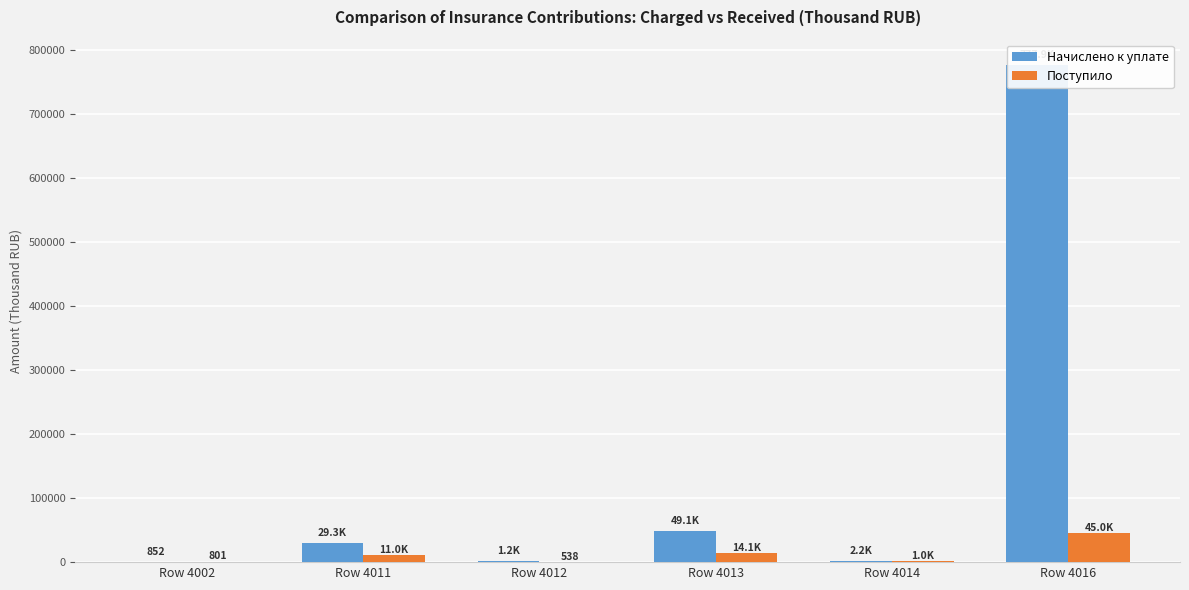

Reading left to right, what are all the values shown in this chart?

Начислено к уплате: 852	29331	1172	49114	2211	777869
Поступило: 801	11029	538	14142	1047	45016